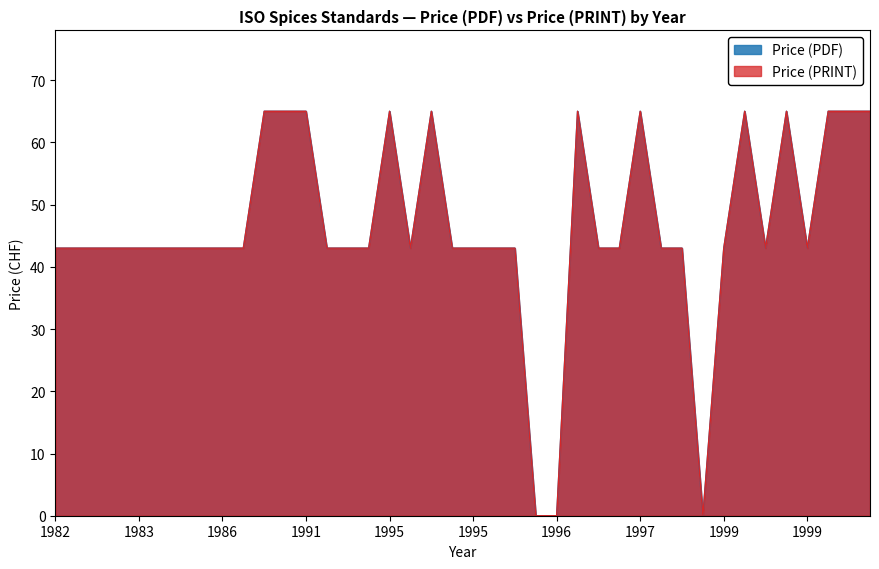

At which category does Price (PRINT) reach its first local valley?

1995